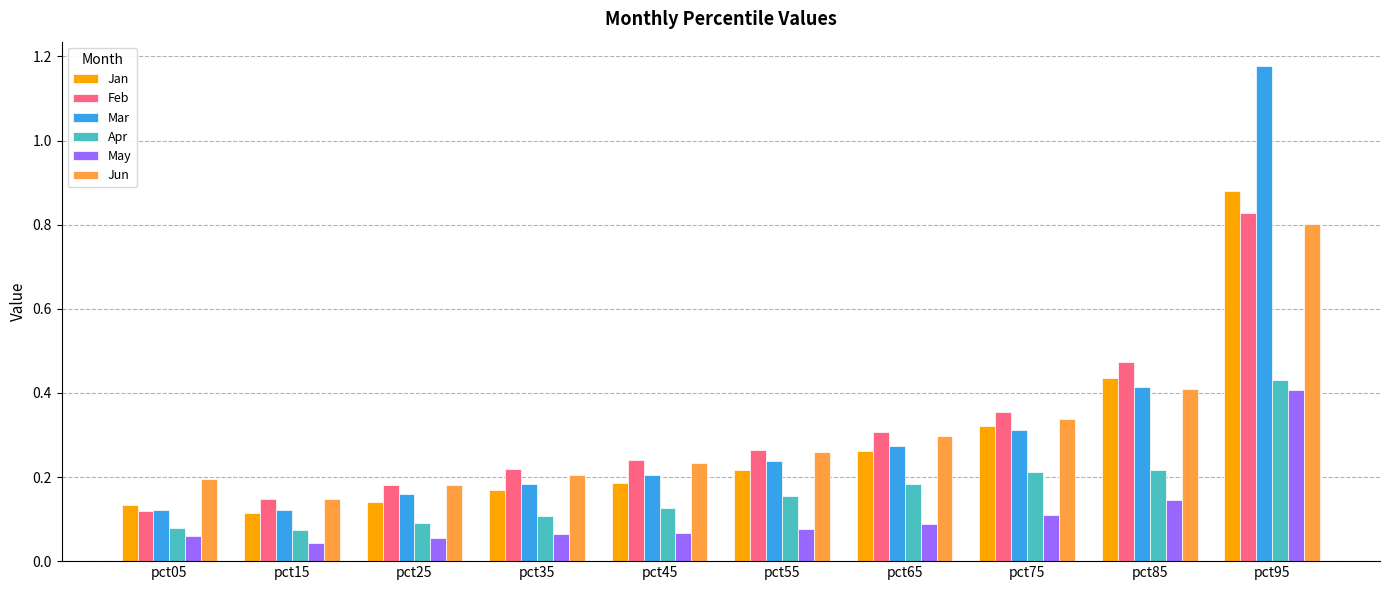

Which category has the highest value in the Jun series?

pct95